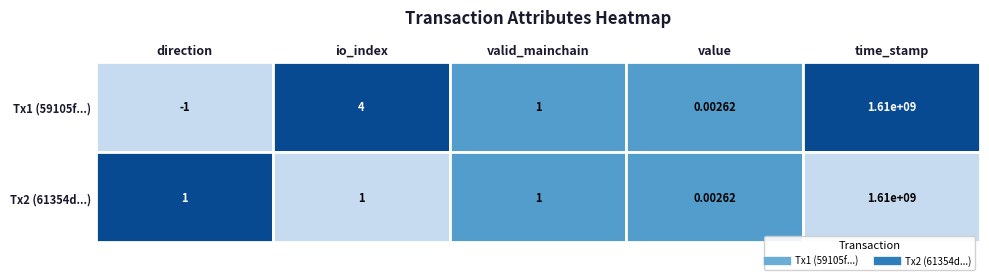

The 59105f1ae64ebf8d21d2322b71b8977d9237fe6 series shows -1.6 at direction. True or false?

False